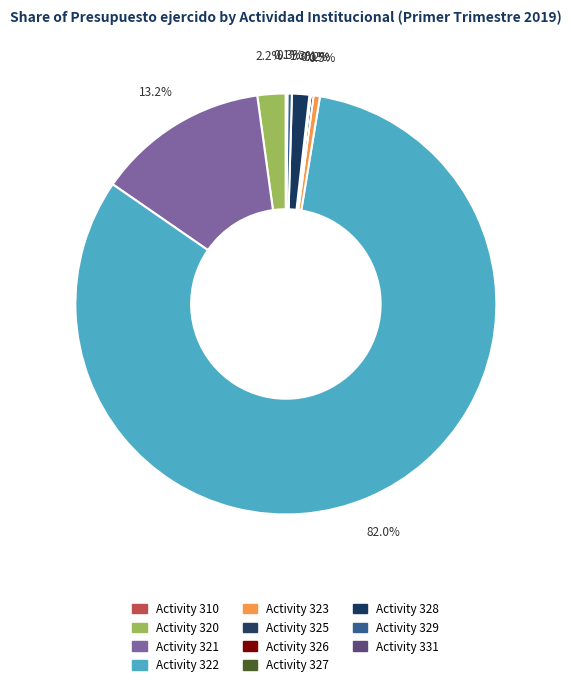

To the nearest percent, what is the difference between the largest and smallest slice percentages?

82%